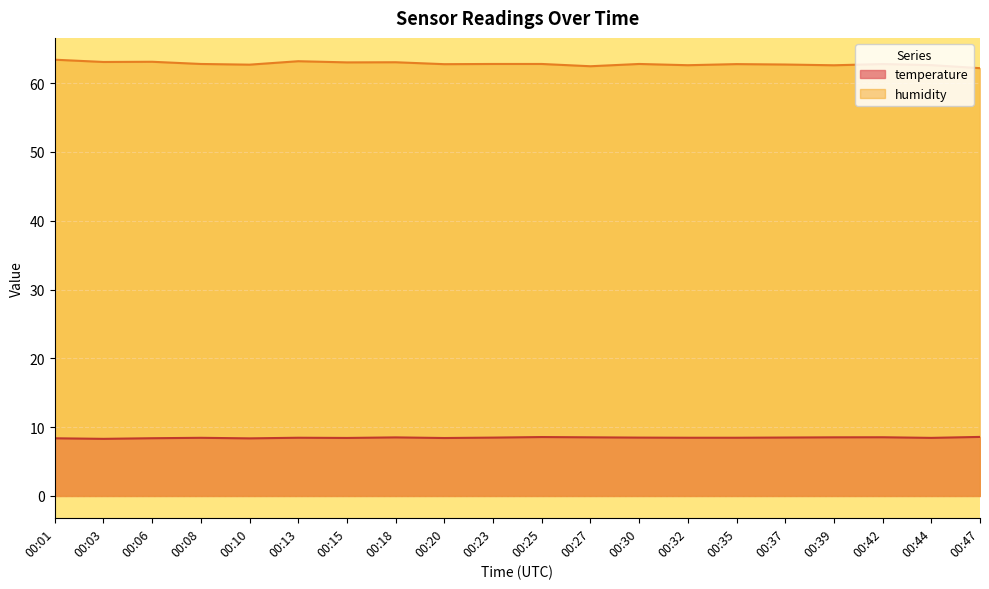

How many lines are shown in the chart?

2